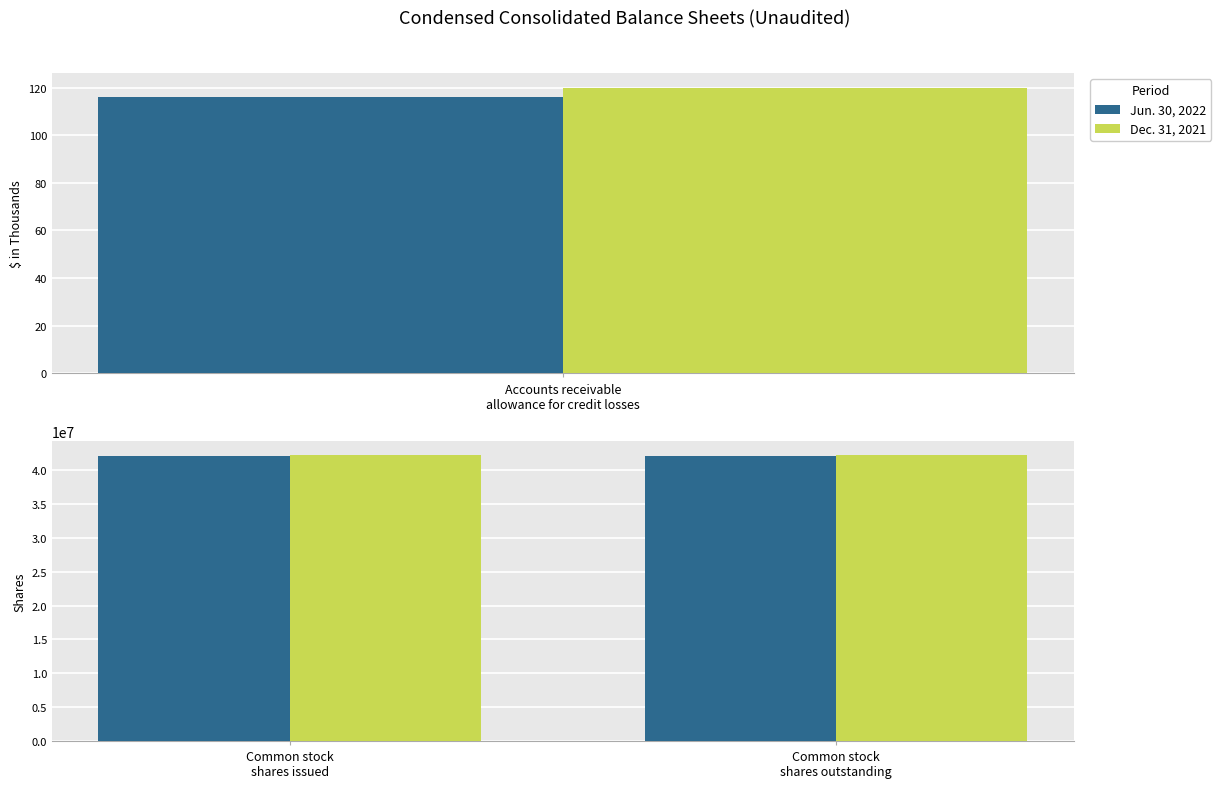

True or false: Dec. 31, 2021 has a value of 66360143 at Common stock shares outstanding.

False